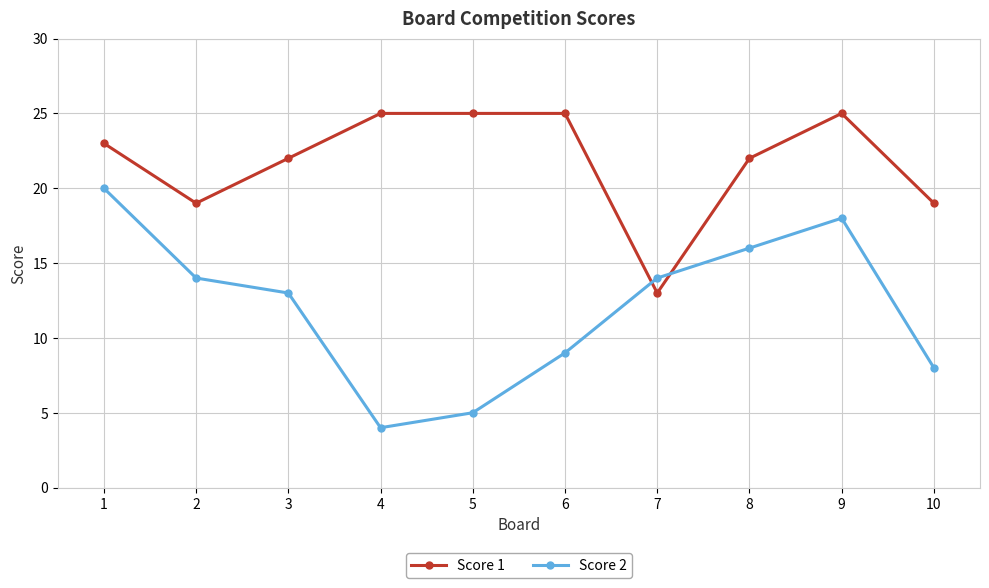

What is the average value of the Score 2 series?

12